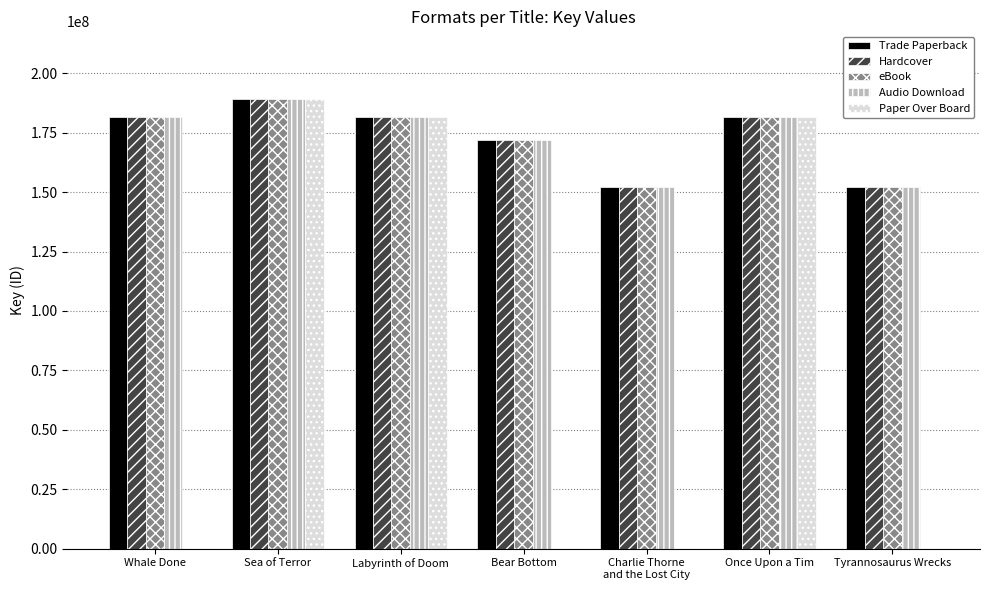

The value of eBook at Whale Done is 181435333. True or false?

True